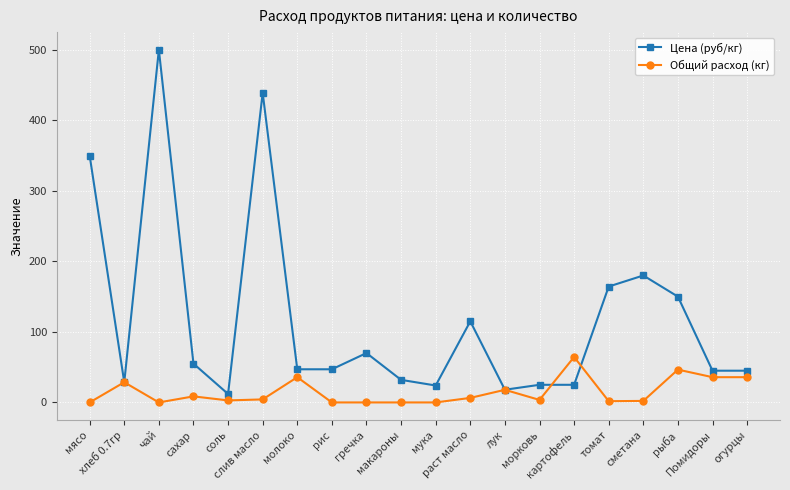

True or false: Цена (руб/кг) has more than 1 interior local peaks.

True